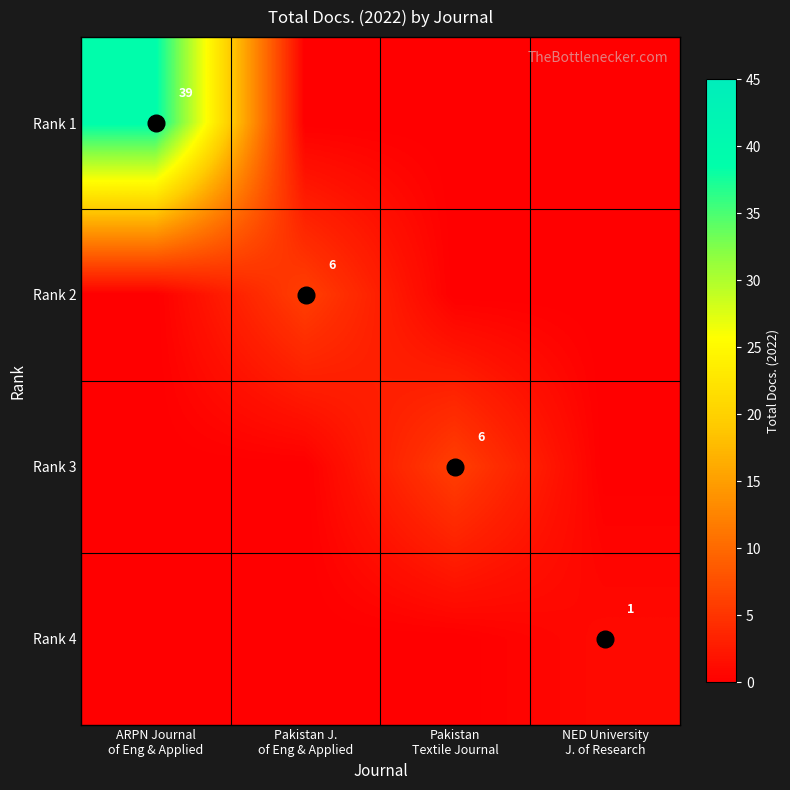

Rank the series at Pakistan Textile Journal from highest to lowest value.

Rank 3, Rank 1, Rank 2, Rank 4